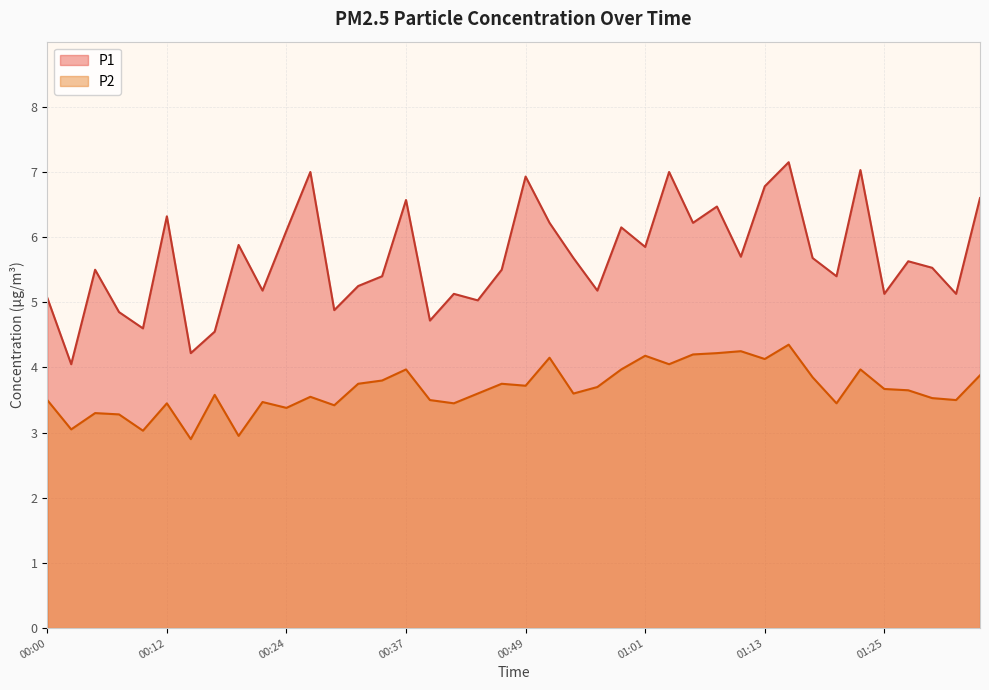

What are all the series names shown in the legend?

P1, P2